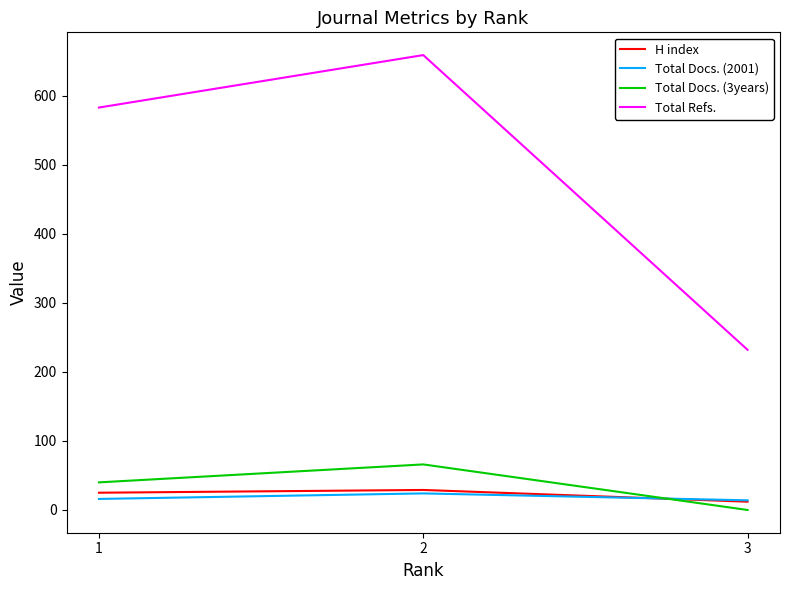

Which series has the largest range (max minus min)?

Total Refs.